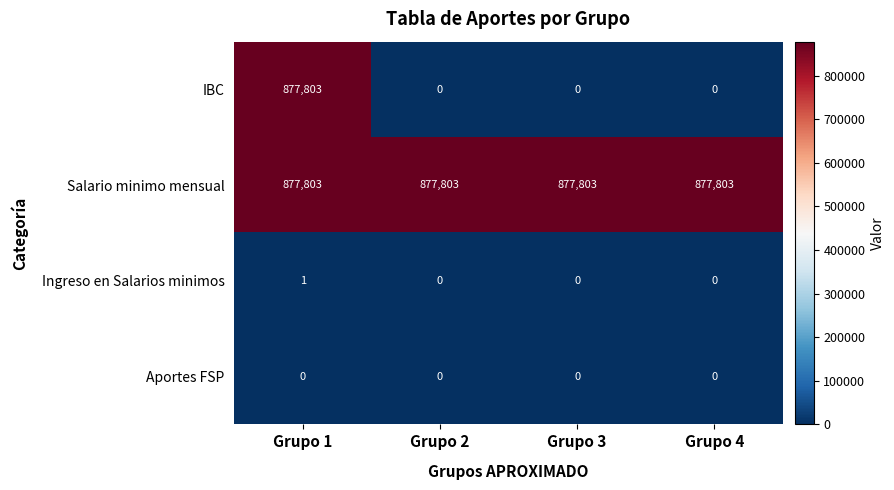

At how many categories does at least one series exceed 326191?

4